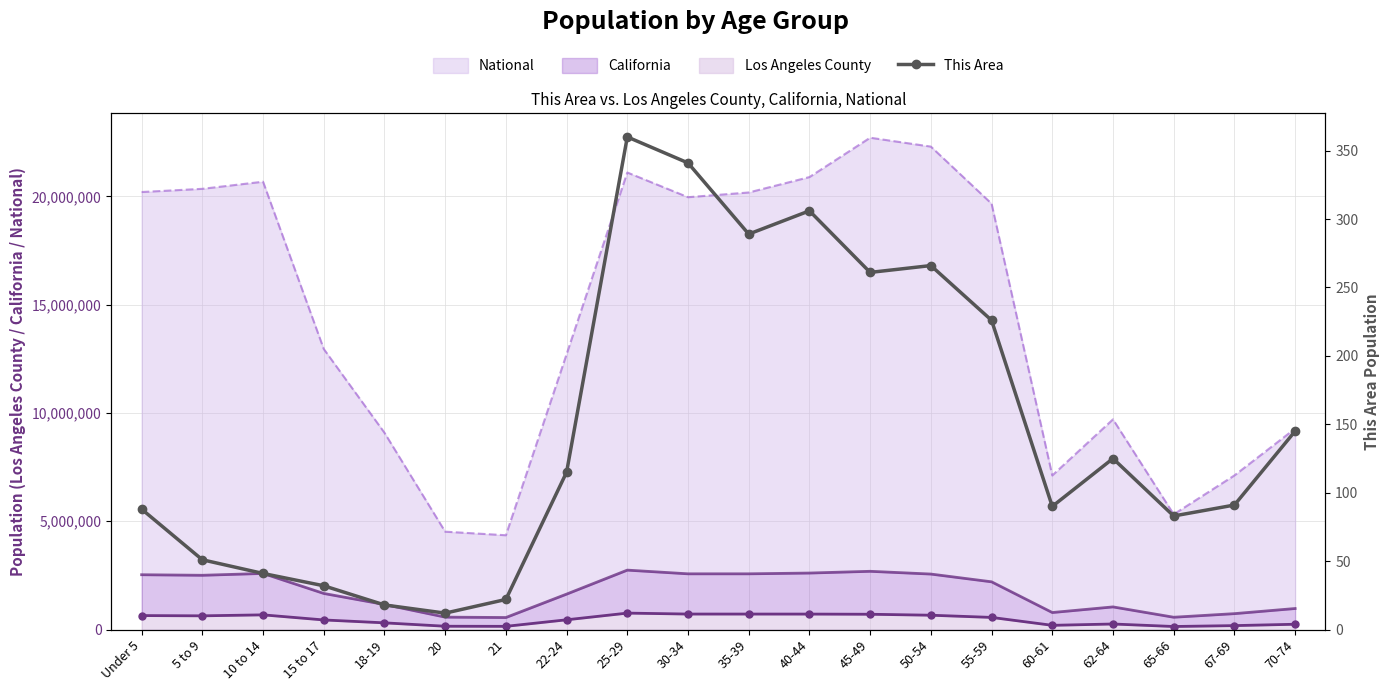

How many points are lower than both their immediate neighbors (excluding endpoints)?

5